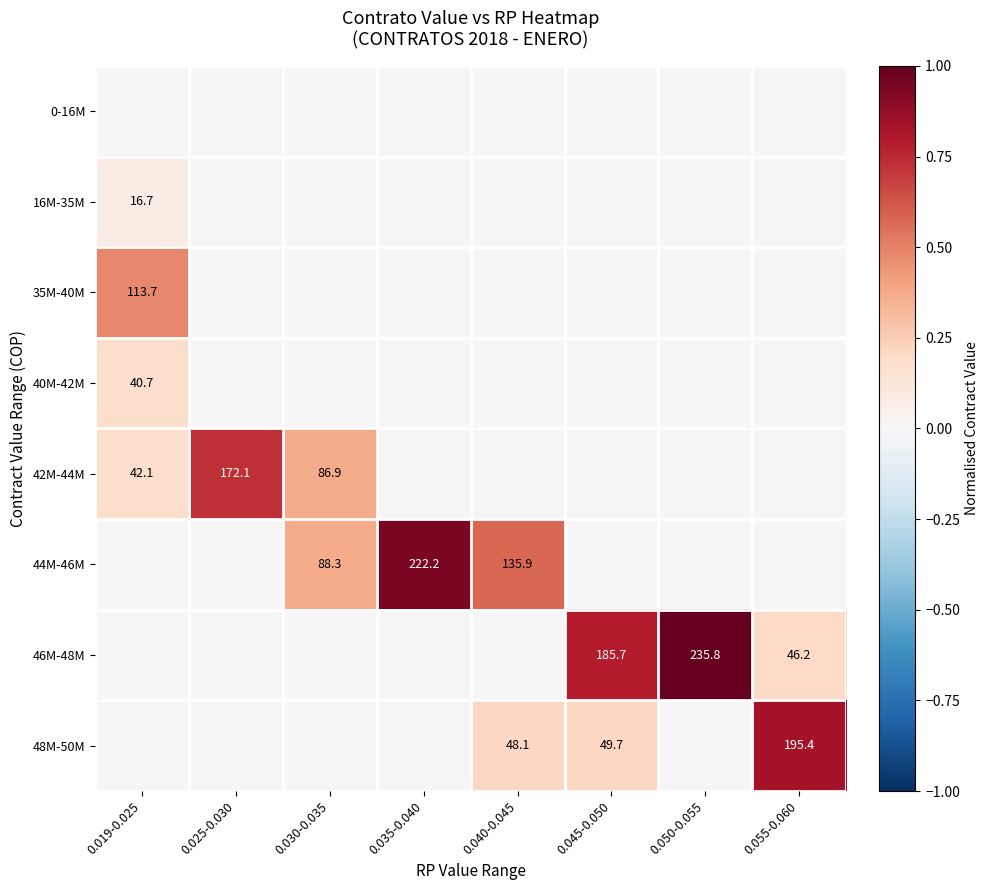

Which series has the largest total across all categories?

46M-48M